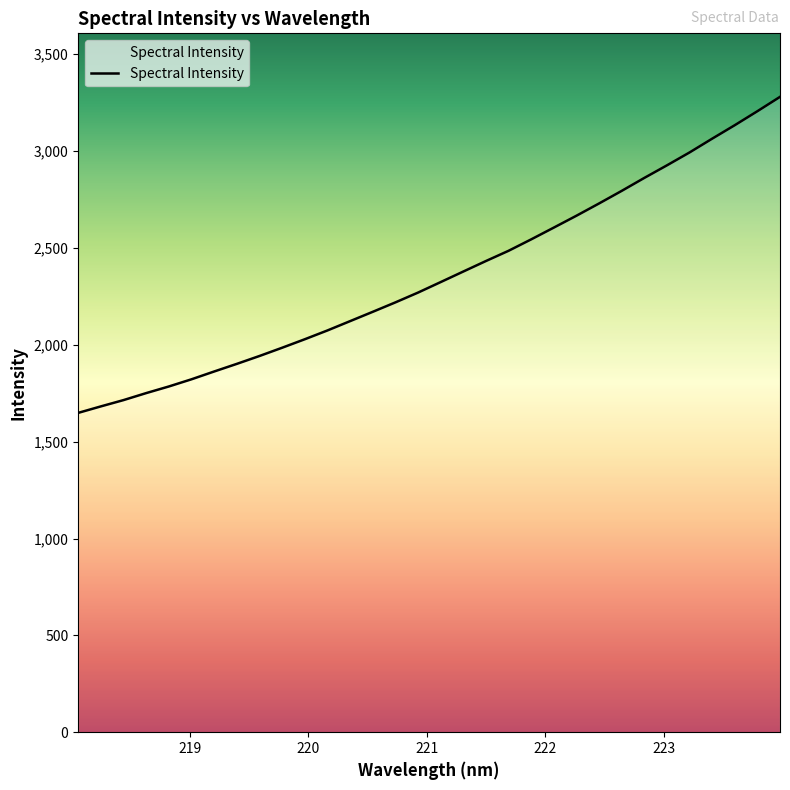

What is the difference between the maximum and minimum values?

1631.6